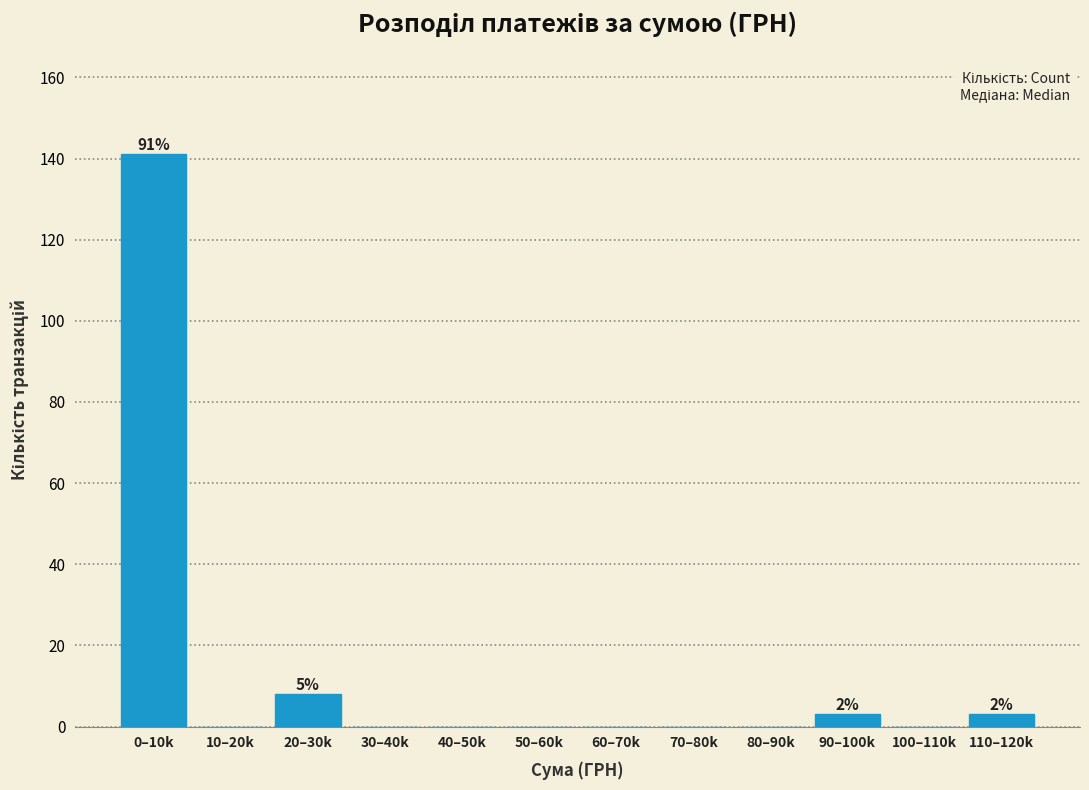

Reading right to left, transcribe all the data shown in this chart.

110–120k=3	100–110k=0	90–100k=3	80–90k=0	70–80k=0	60–70k=0	50–60k=0	40–50k=0	30–40k=0	20–30k=8	10–20k=0	0–10k=141